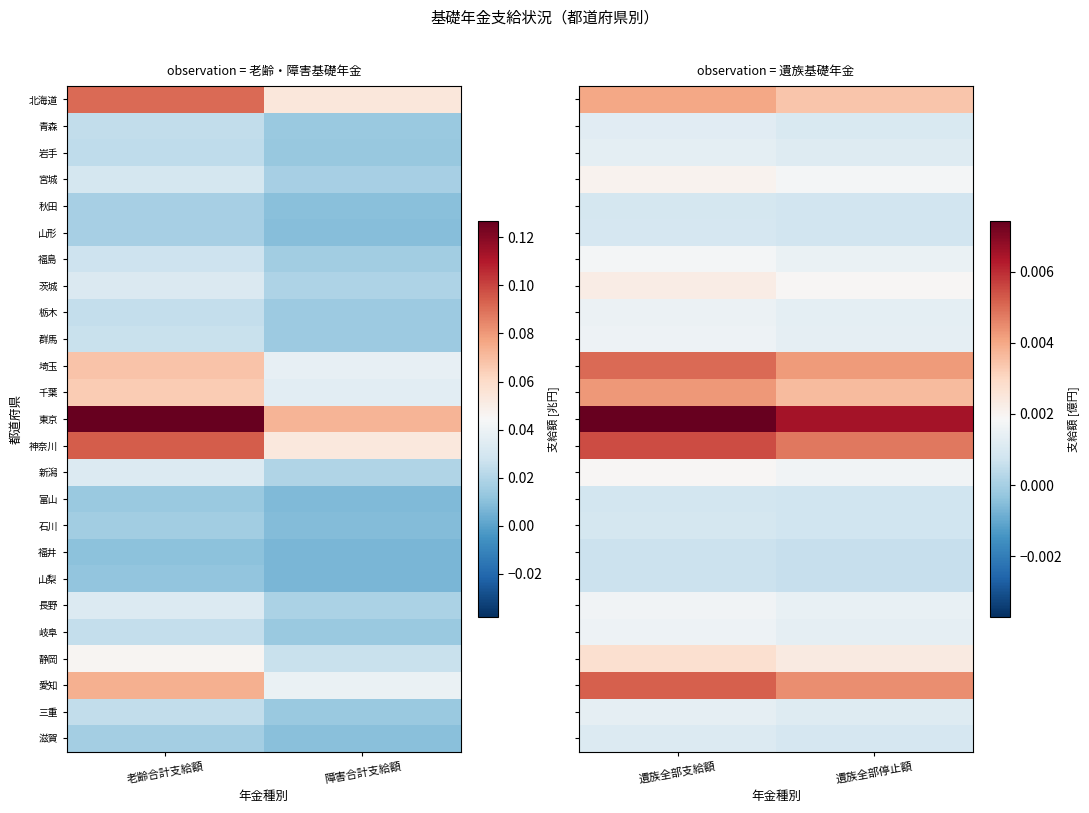

Is the value of 長野 at 遺族全部支給額 greater than the value of 滋賀 at 遺族全部停止額?

Yes